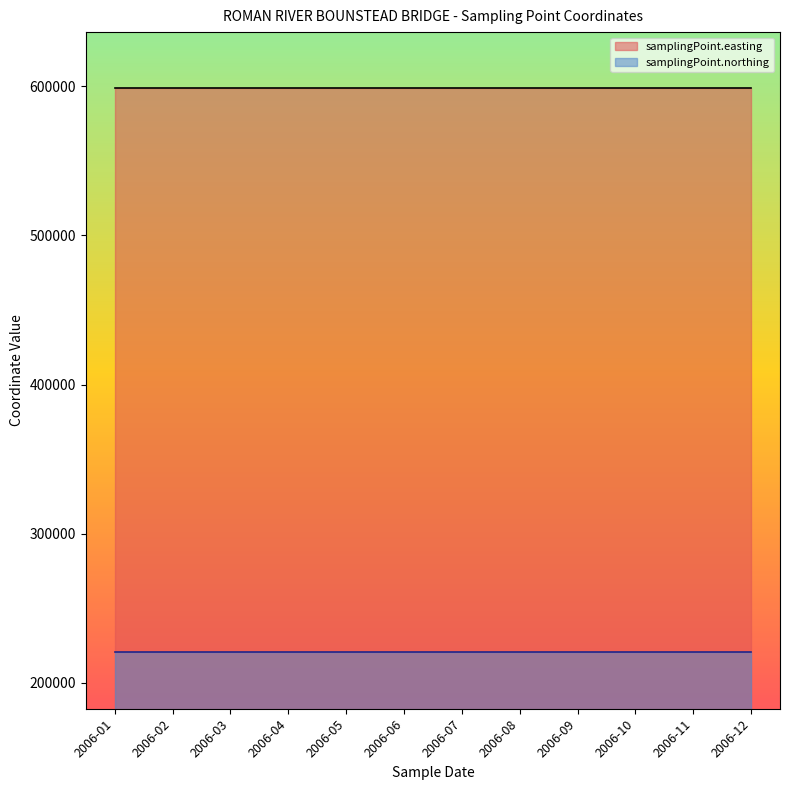

True or false: samplingPoint.northing and samplingPoint.easting cross at least once.

False